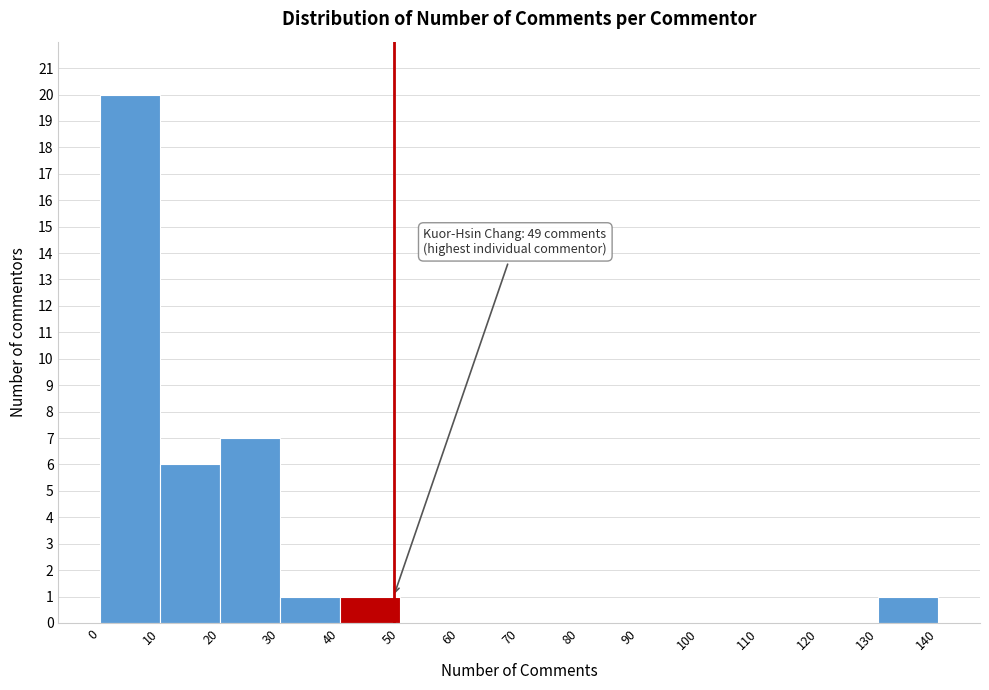

Which range on the x-axis has the tallest bar?

0 to 10